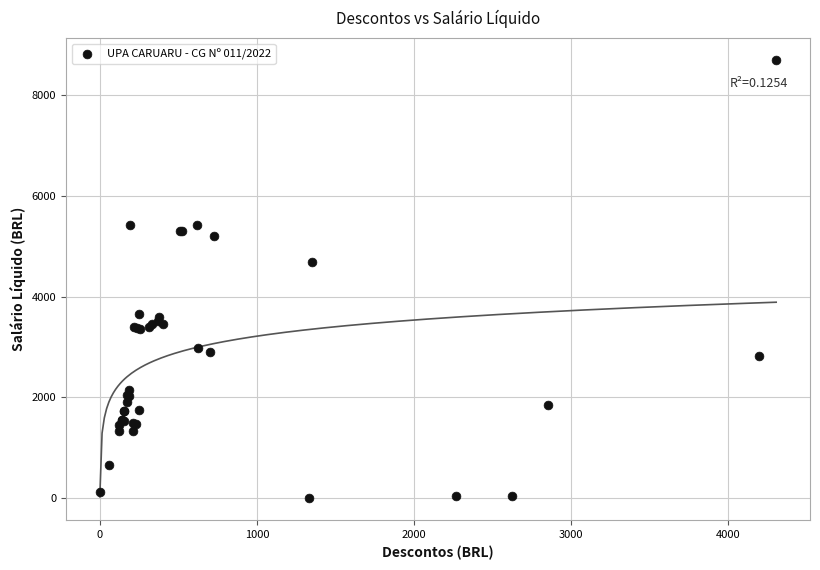

What Y value in the scatter plot is closest to 4343?

4678.2